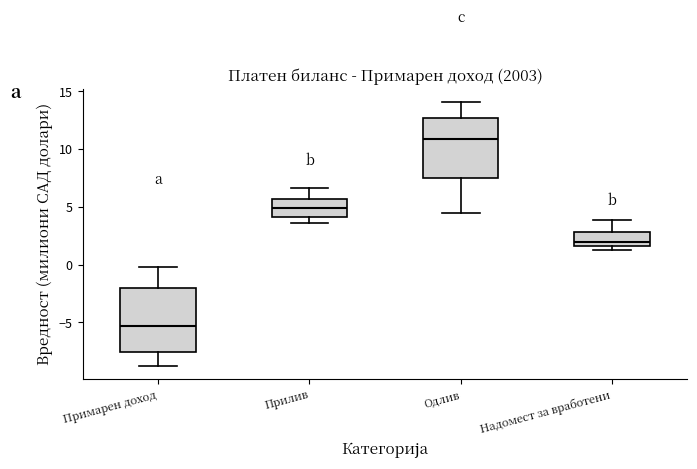

Reading left to right, transcribe this box plot: for each box, give where its median line is, the range the box spans, and where its two whiskers end, as read against the y-axis. The values are not printed on the chart, so give them approximately, as read against the axis.

Примарен доход: median -5.5, box -7.5 to -2.0, whiskers -8.5 to 0.0
Прилив: median 5.0, box 4.0 to 5.5, whiskers 3.5 to 6.5
Одлив: median 11.0, box 7.5 to 12.5, whiskers 4.5 to 14.0
Надомест за вработени: median 2.0, box 1.5 to 3.0, whiskers 1.5 (just below the box's lower edge) to 4.0